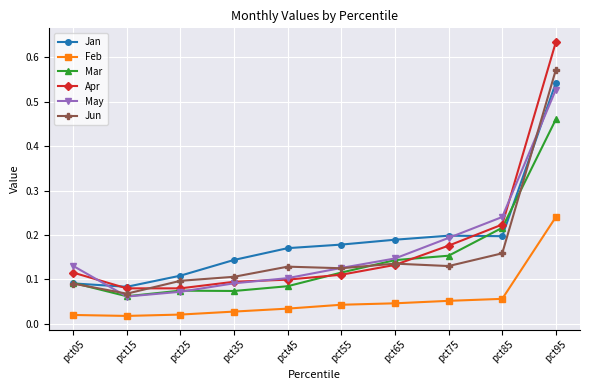

What is the difference between the highest and lowest values at pct95?

0.4